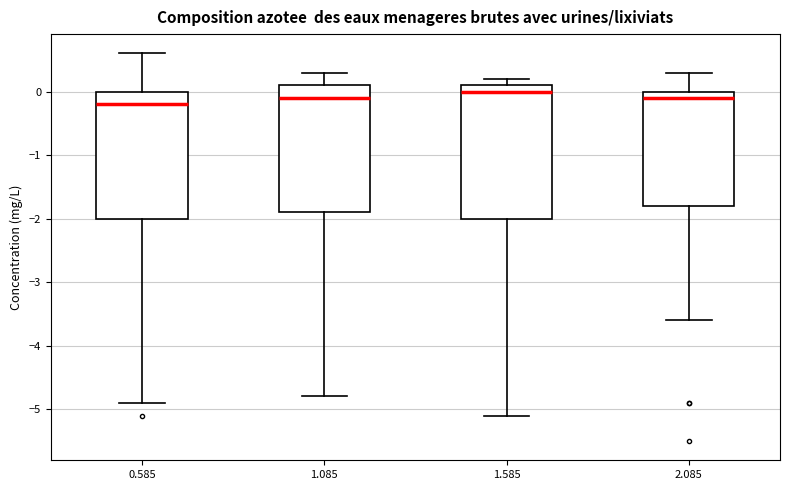

Reading left to right, read every box against the y-axis: the position of its median line, the range the box covers, and the ends of its whiskers. The values are not printed on the chart, so give them approximately, as read against the axis.

0.585: median -0.2, box -2.0 to 0.0, whiskers -4.9 to 0.6
1.085: median -0.1, box -1.9 to 0.1, whiskers -4.8 to 0.3
1.585: median 0.0, box -2.0 to 0.1, whiskers -5.1 to 0.2
2.085: median -0.1, box -1.8 to 0.0, whiskers -3.6 to 0.3